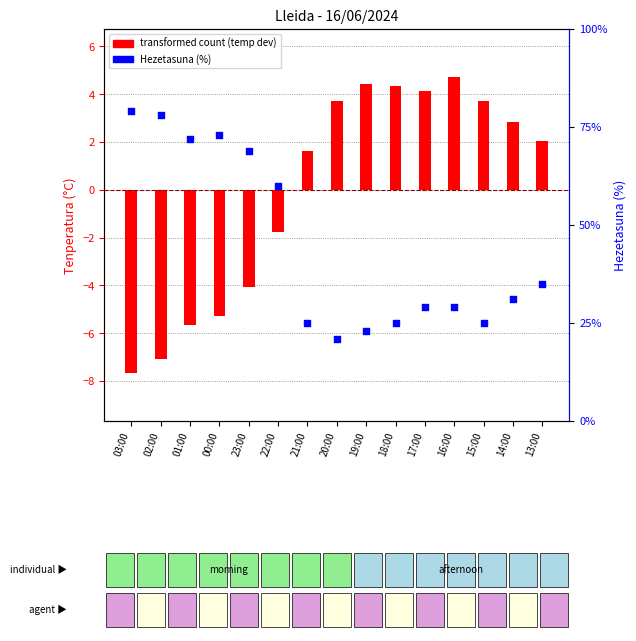

Which series contains the highest Y value?

Hezetasuna (%)